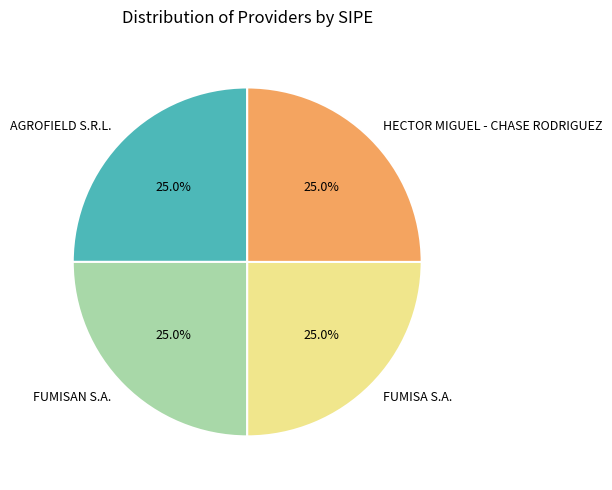

To the nearest percent, what is the difference between the largest and smallest slice percentages?

0%